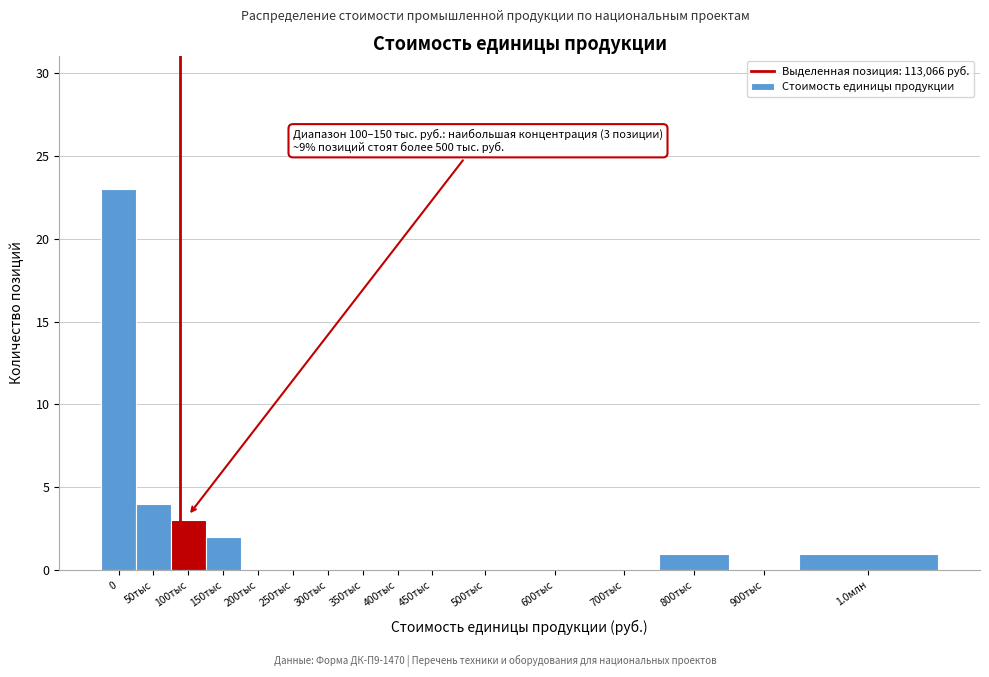

Reading left to right, transcribe all the data shown in this chart.

0=23	50тыс=4	100тыс=3	150тыс=2	200тыс=0	250тыс=0	300тыс=0	350тыс=0	400тыс=0	450тыс=0	500тыс=0	600тыс=0	700тыс=0	800тыс=1	900тыс=0	1.0млн=1